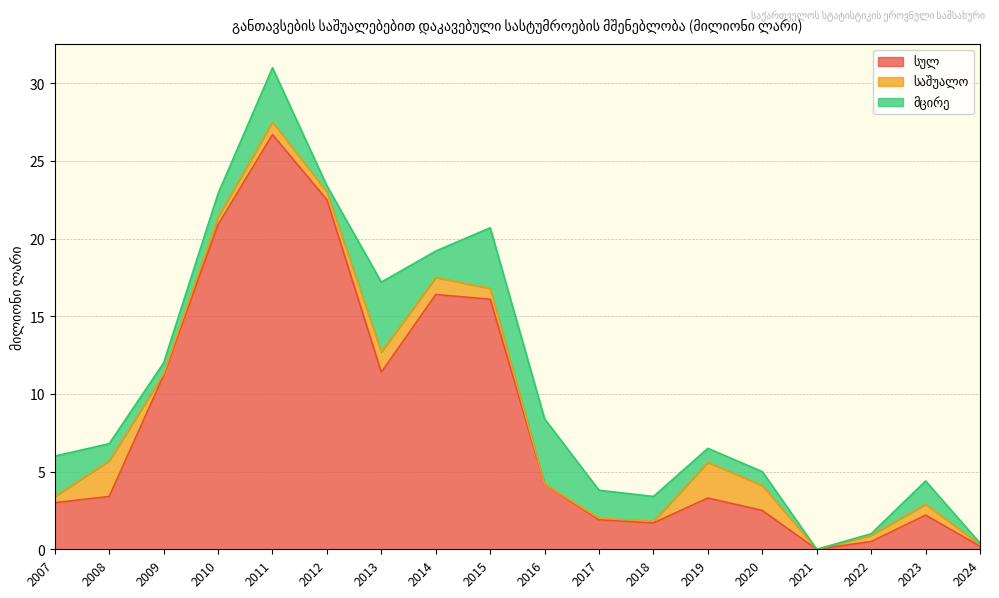

How many positive values does the საშუალო series have?

16